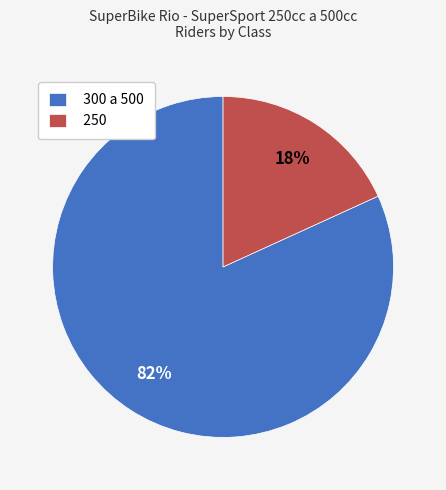

Rank the categories by value from lowest to highest.

250, 300 a 500